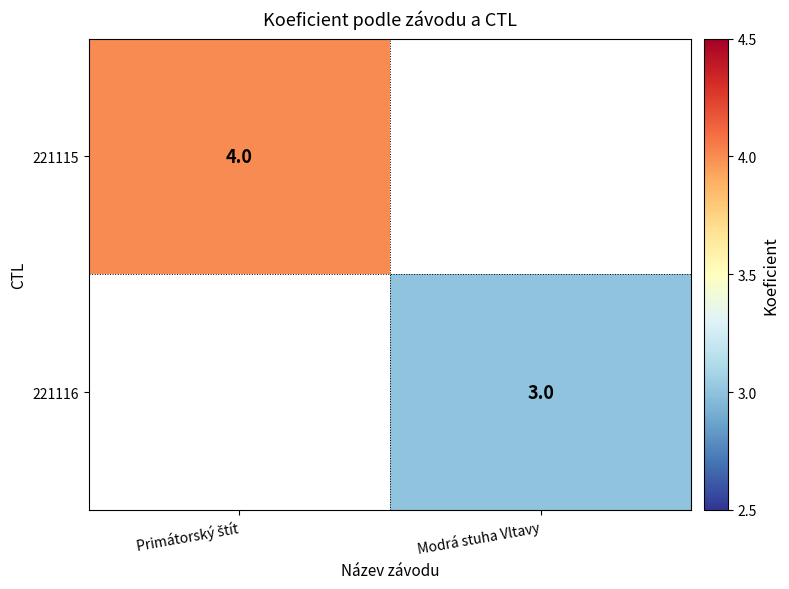

True or false: 221116 has a value of 5 at Modrá stuha Vltavy.

False